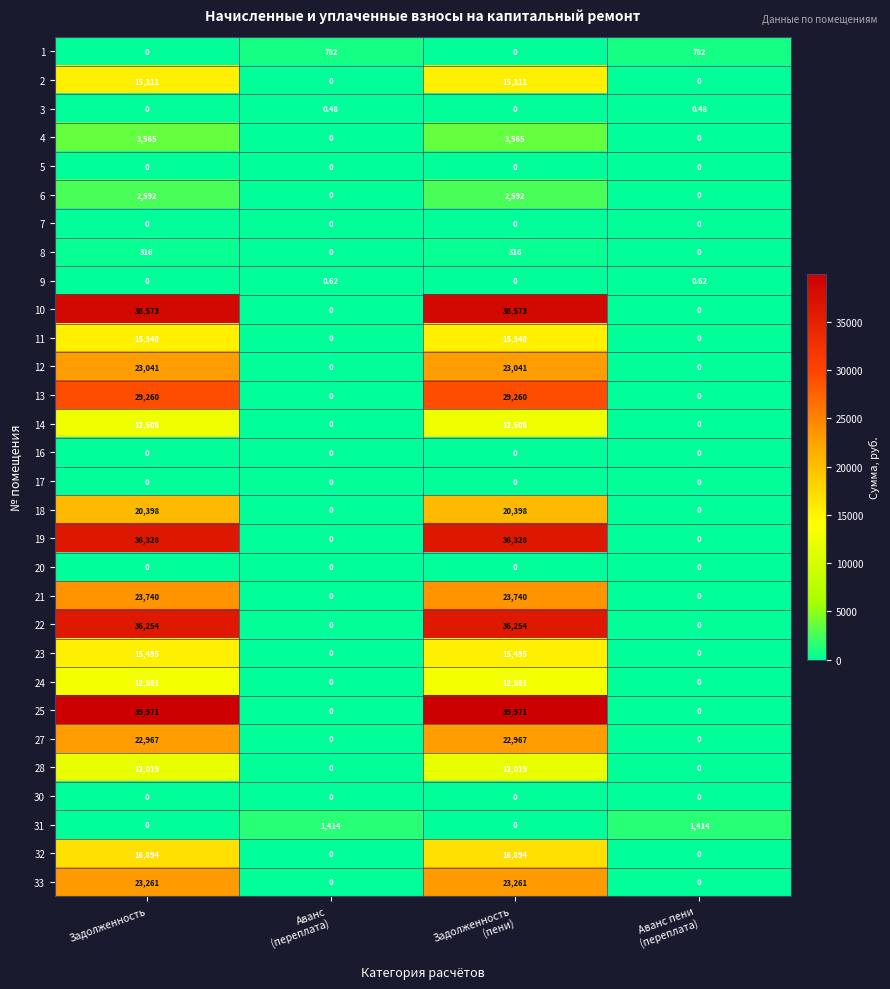

List the series in order of their peak value, lowest first.

5, 7, 16, 17, 20, 30, 3, 9, 8, 1, 31, 6, 4, 28, 14, 24, 2, 11, 23, 32, 18, 27, 12, 33, 21, 13, 22, 19, 10, 25